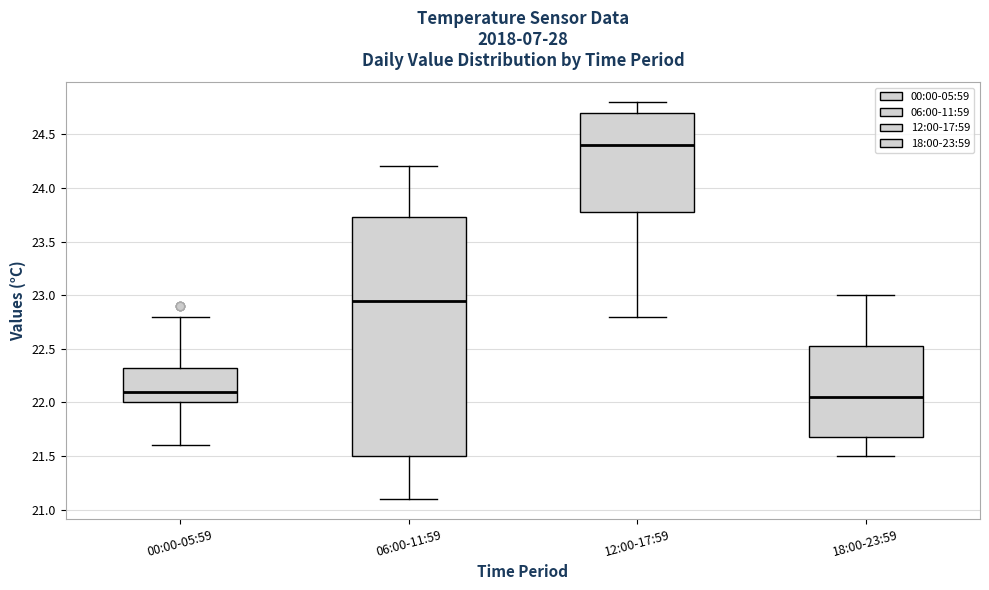

Where is the lower edge of the box for 12:00-17:59 on the y-axis? The values are not printed on the chart, so give them approximately, as read against the axis.

23.80